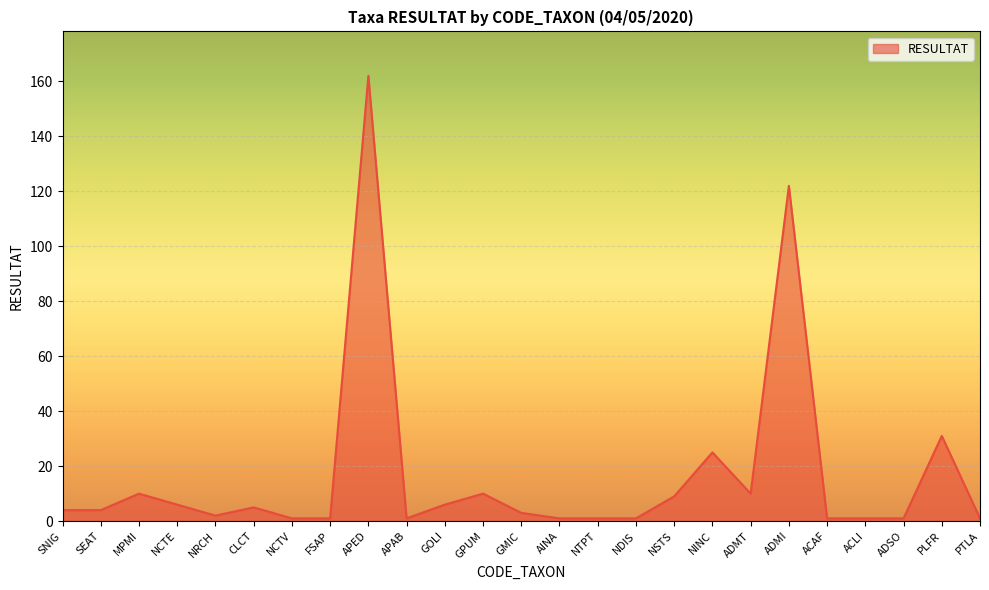

True or false: the data has more than 0 interior local peaks.

True